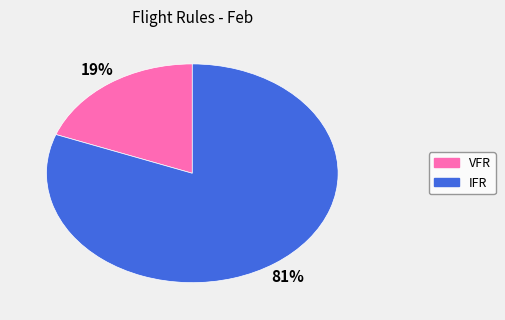

Combined, do IFR and VFR account for over 50%?

Yes